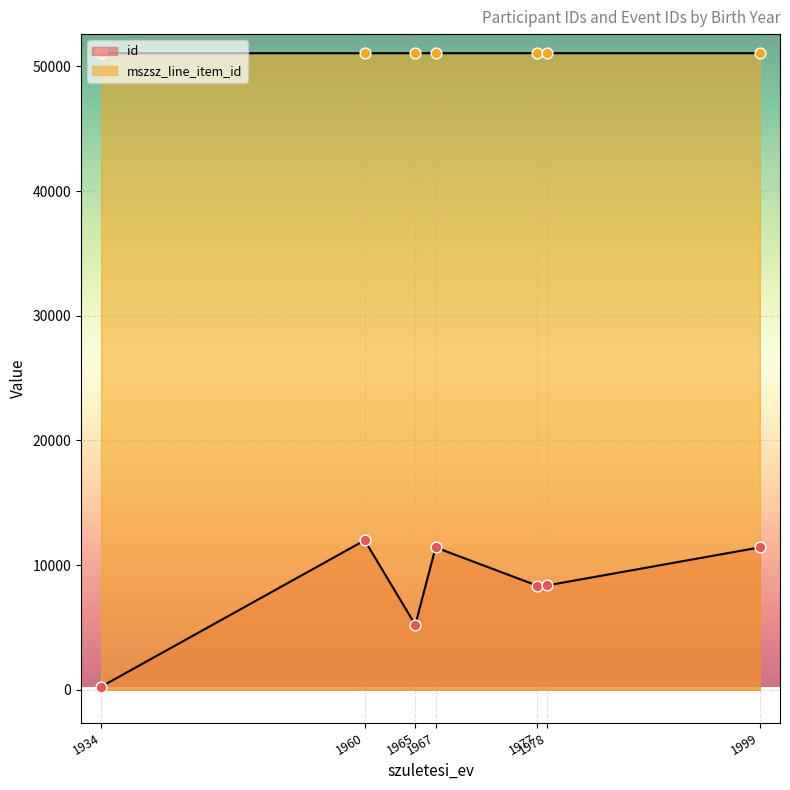

Which series has the widest spread of Y values?

id